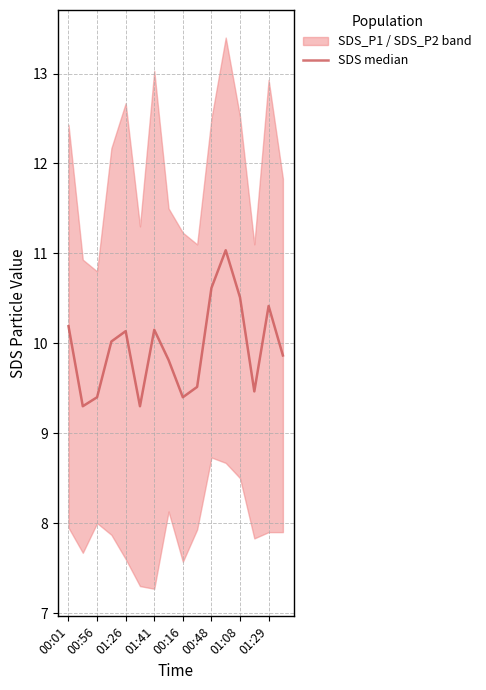

What is the sum of the values at 15 and 01:29?

19.7